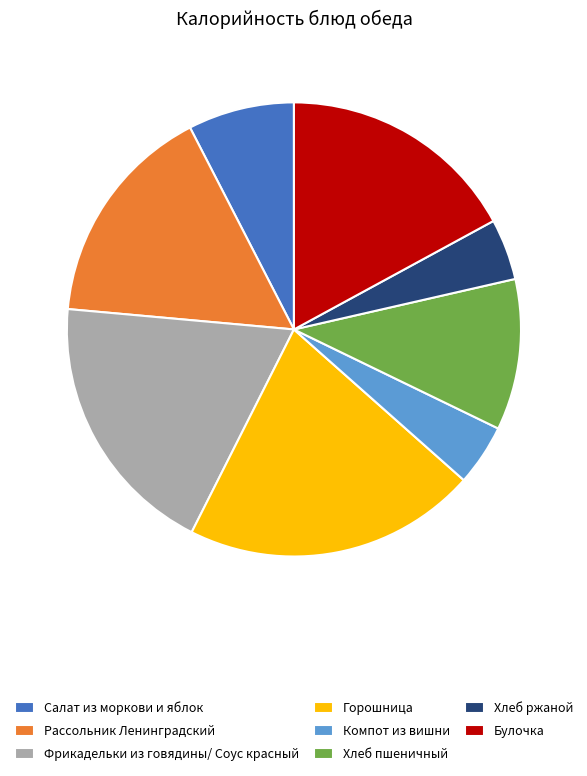

What is the largest slice in the pie chart?

Горошница